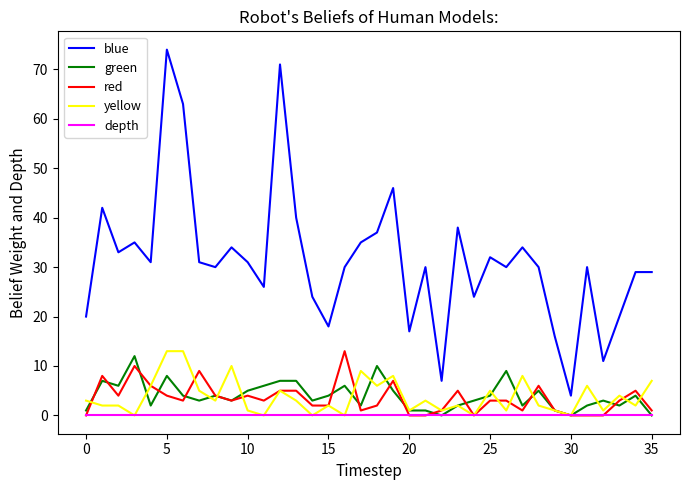

Which series has the widest spread of values?

blue